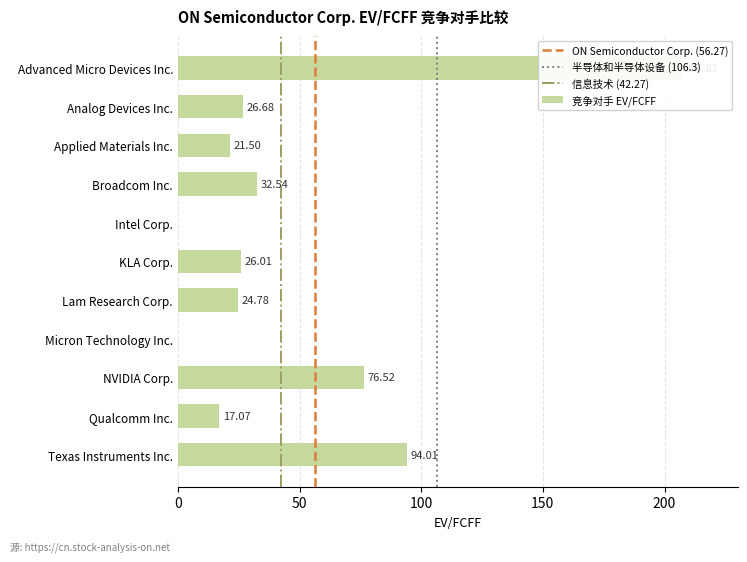

How many positive values are there?

9